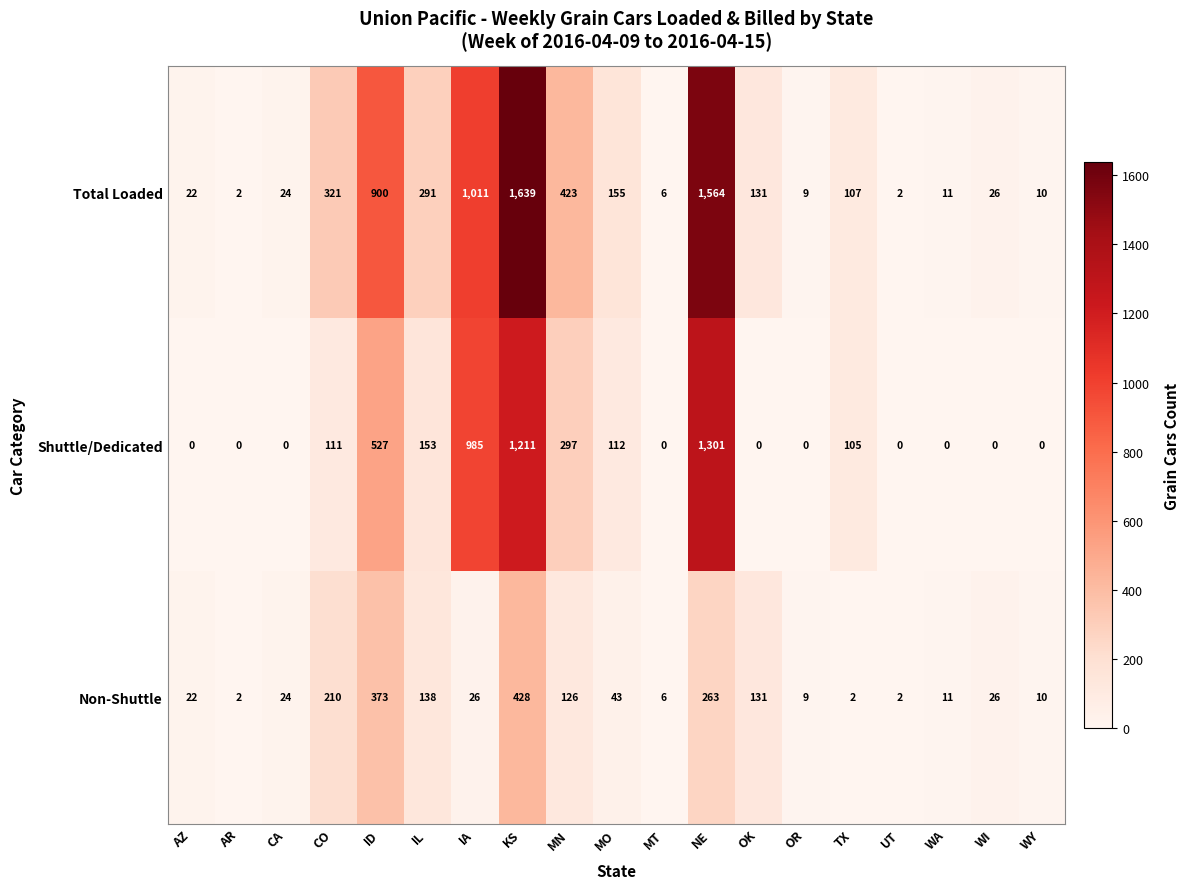

Rank the series at KS from lowest to highest value.

Non-Shuttle, Shuttle/Dedicated, Total Loaded